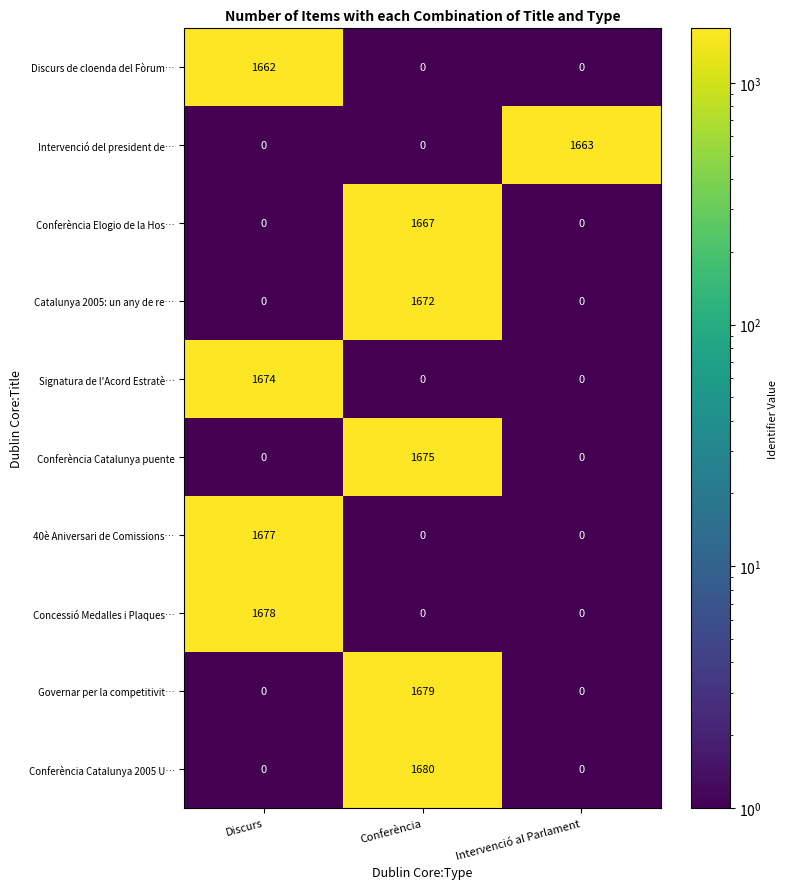

Where is Intervenció del president de… nearest to the value 1?

Discurs